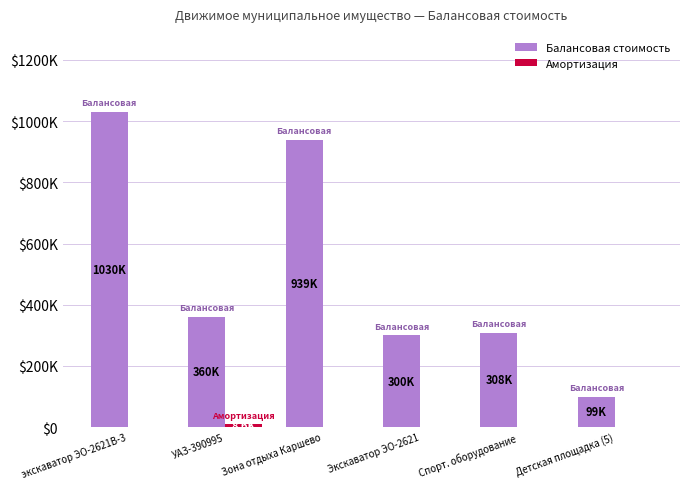

List the series in order of their overall mean, highest first.

Балансовая стоимость, Амортизация